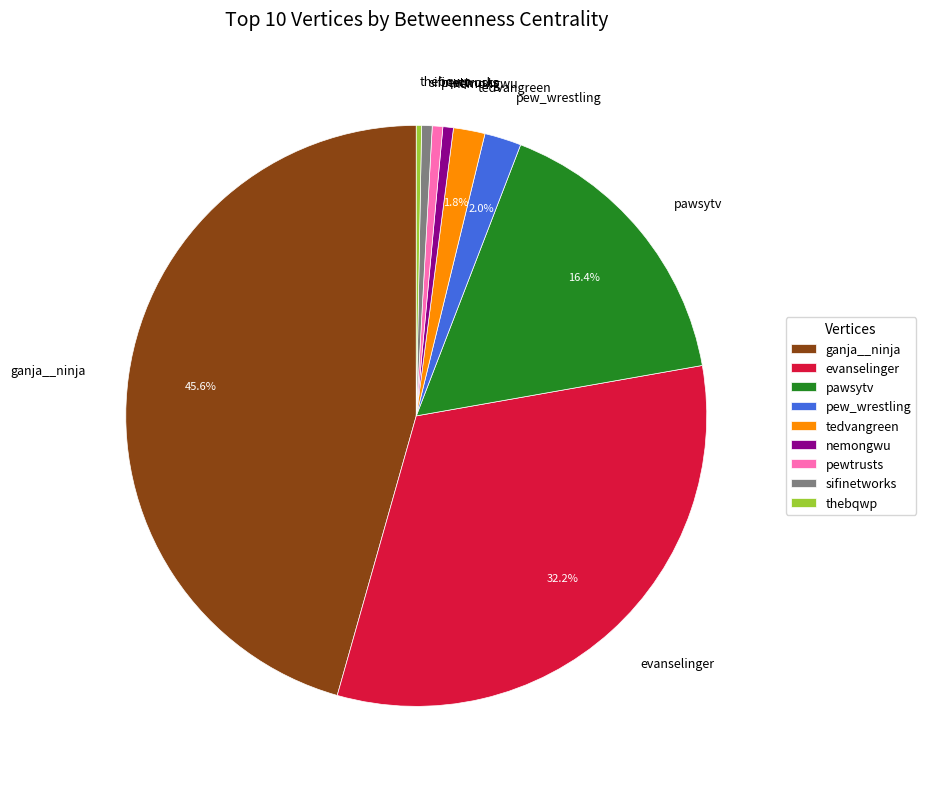

Count the number of slices in the pie.

9